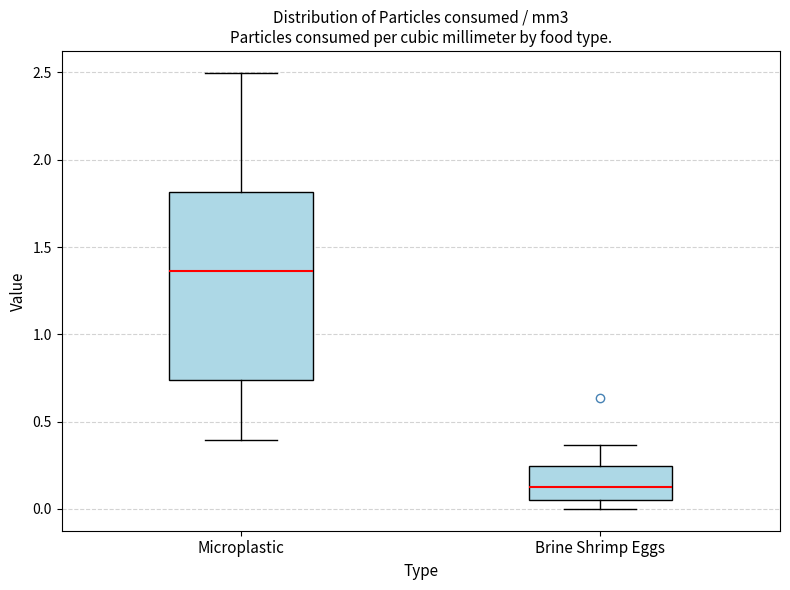

Which box is the tallest, from its lower edge to its upper edge?

Microplastic